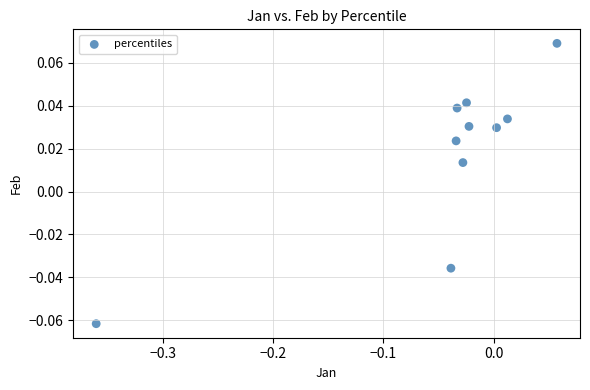

What is the range of X values (max minus min)?

0.4